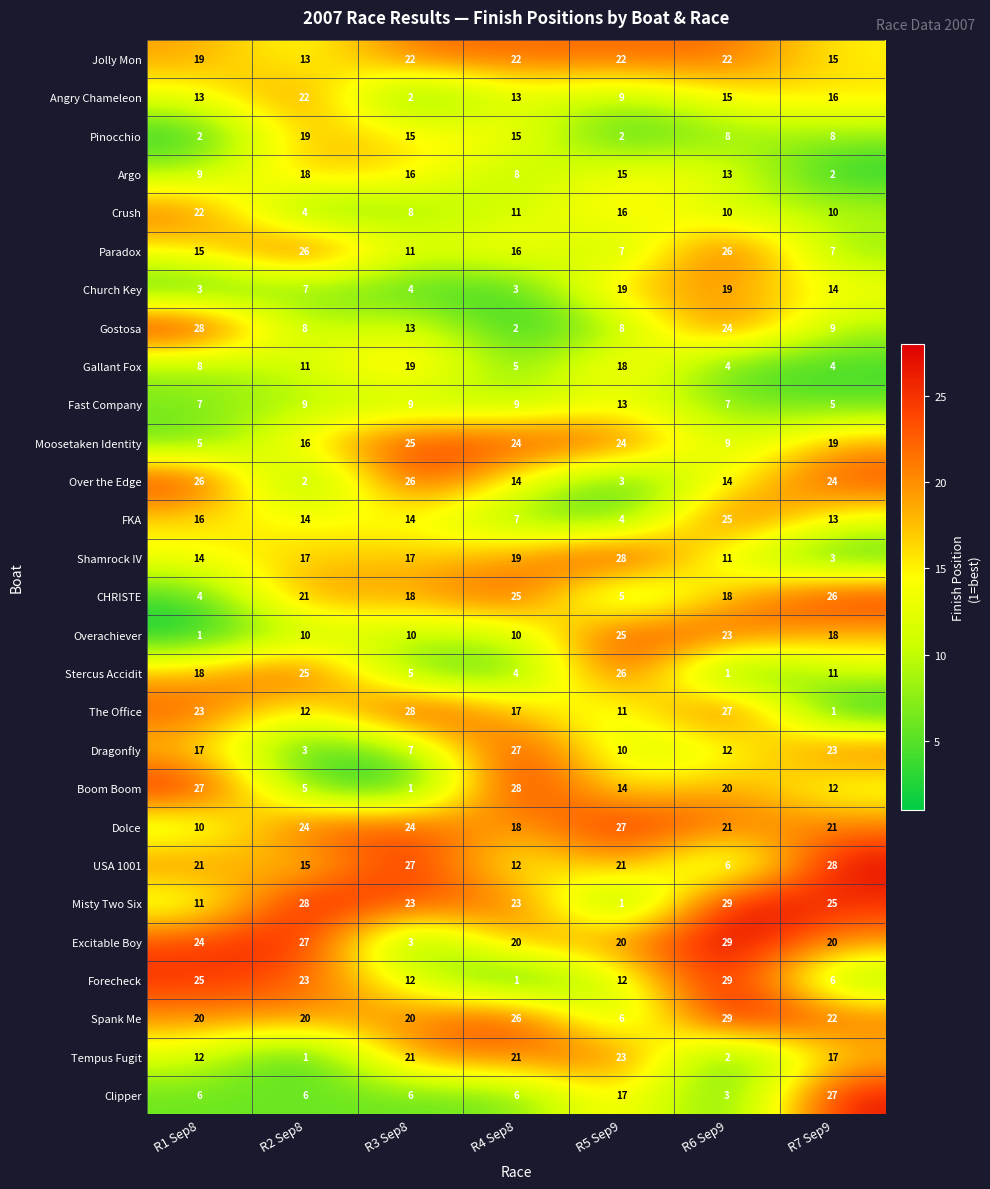

The Moosetaken Identity series shows 16 at R6 Sep9. True or false?

False